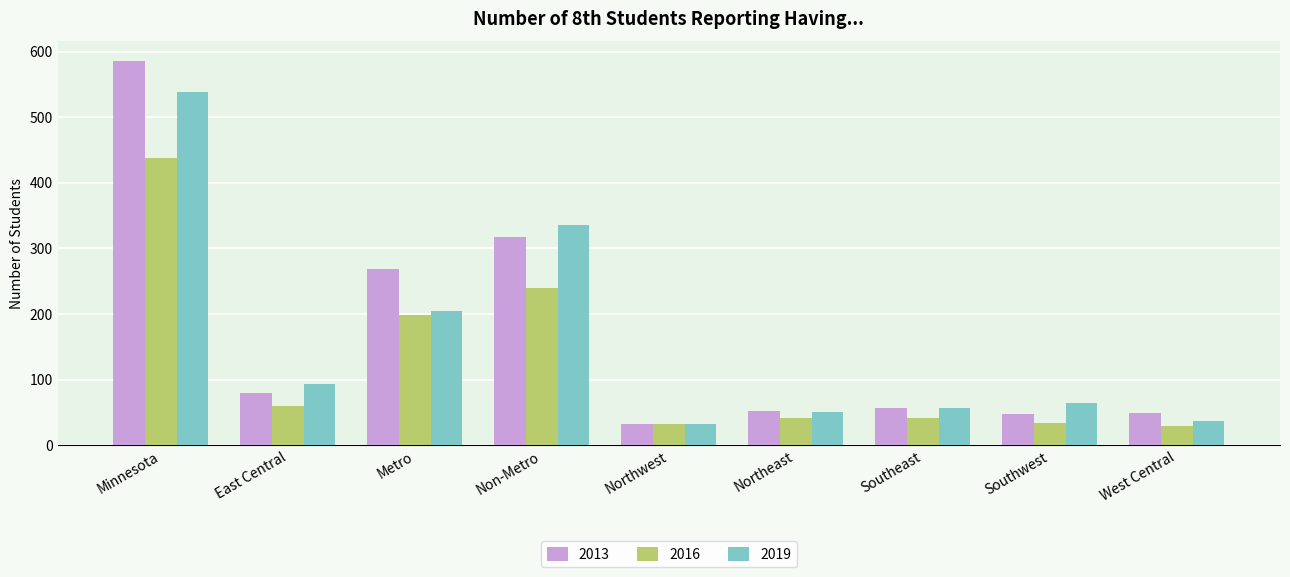

Which series has the widest spread of values?

2013